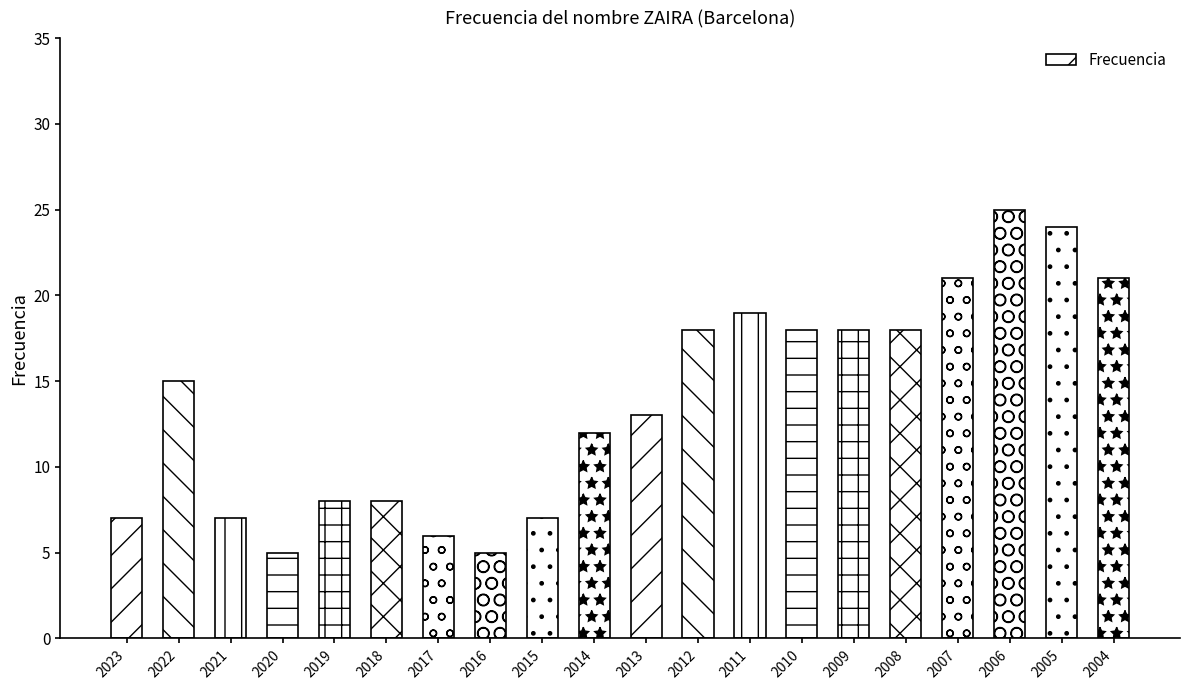

The value at 2006 is 40. True or false?

False